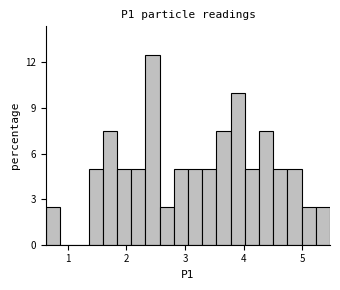

Around what value on the x-axis is the tallest bar? Give the approximate position of its centre, as read against the axis.

2.4